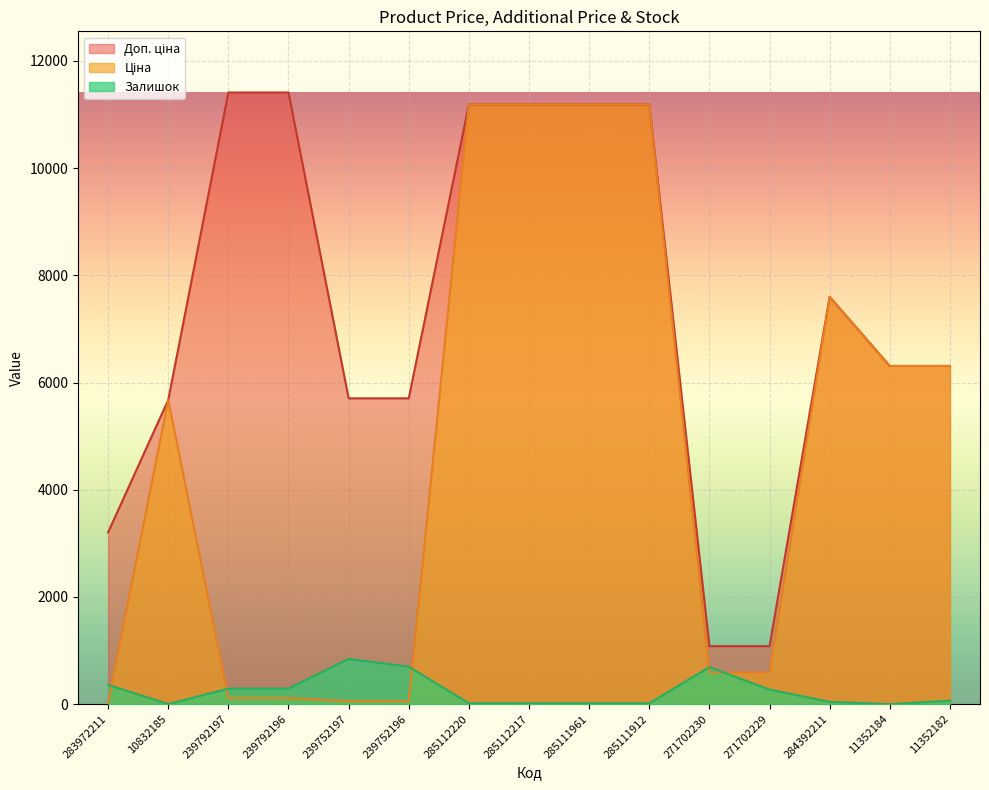

The Ціна series shows 16.5 at 239752196. True or false?

False